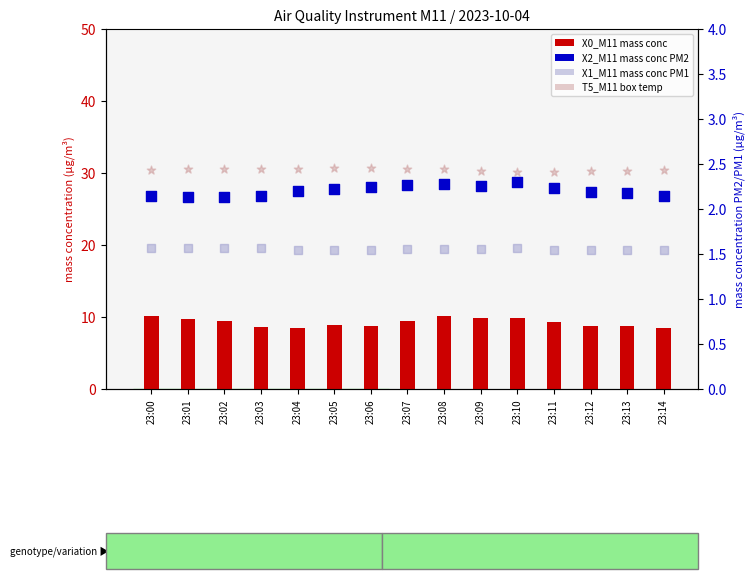

Which series has the largest Y range (max minus min)?

X0_M11 (mass conc PM)